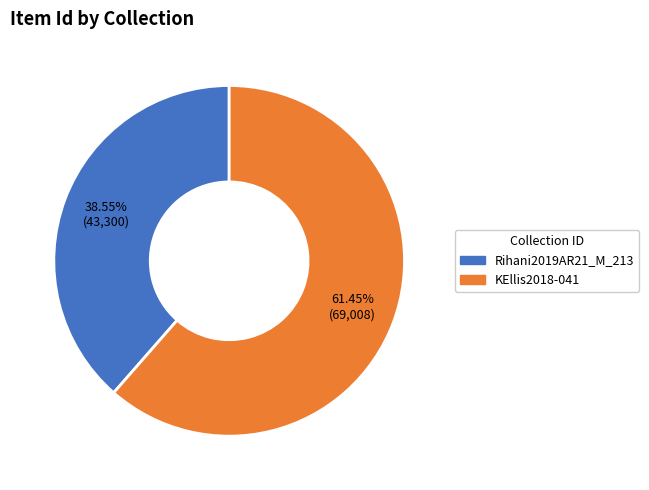

Rank the categories by value from lowest to highest.

Rihani2019AR21_M_213, KEllis2018-041